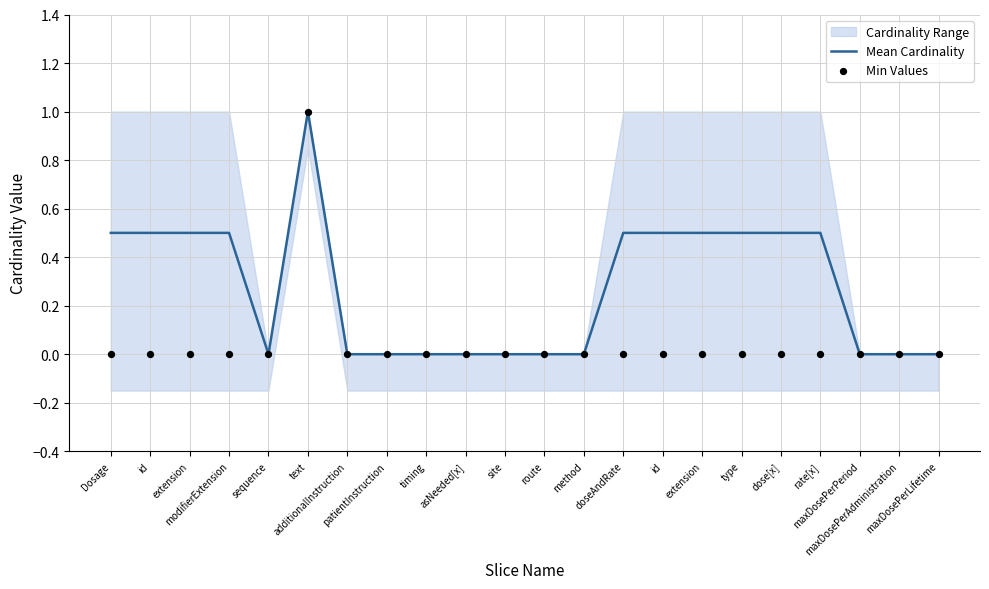

At which category is the sum across all series the highest?

text